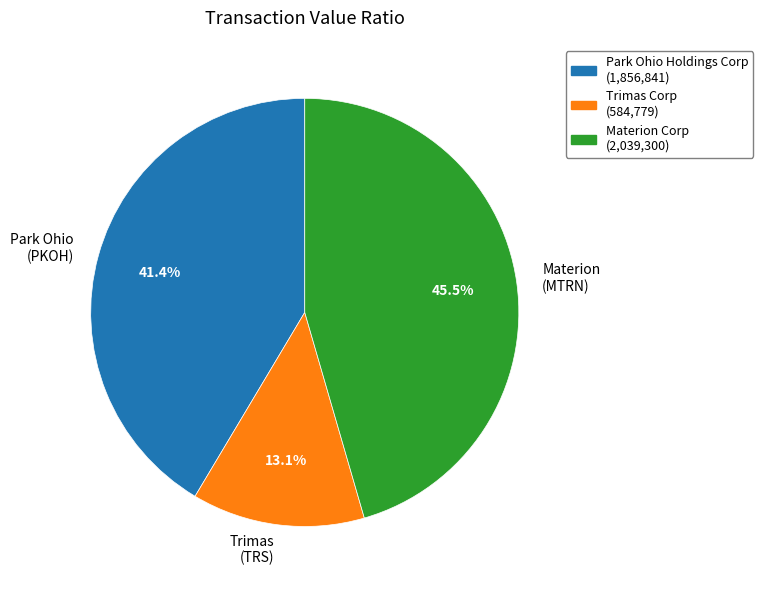

Is there any slice that represents more than half of the pie?

No